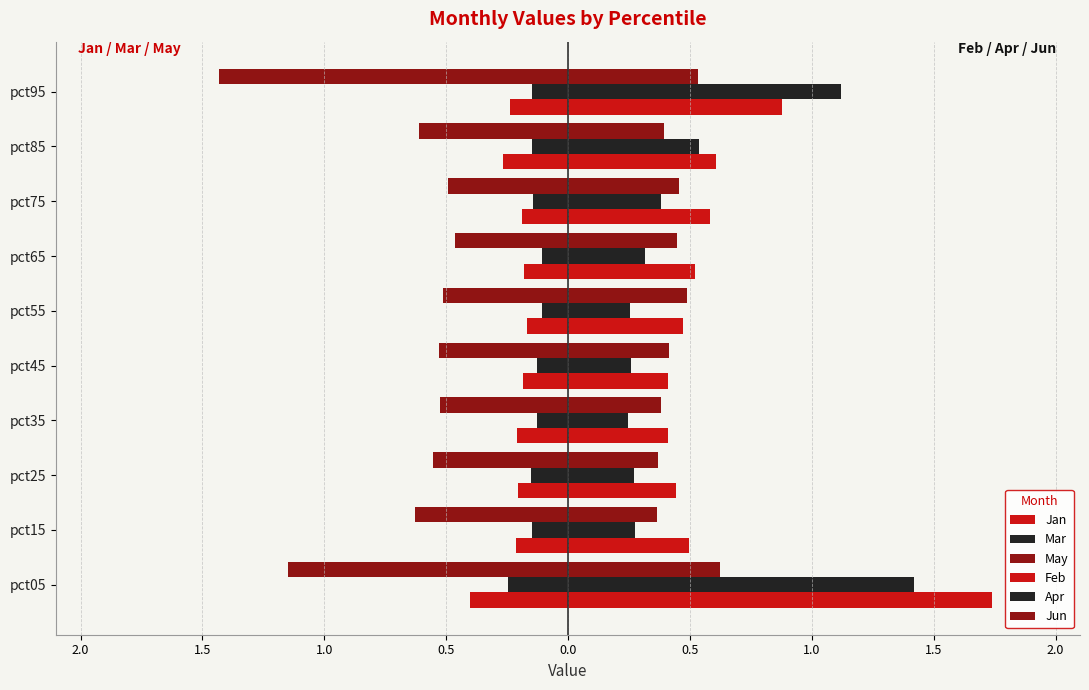

How many series are shown in this chart?

6